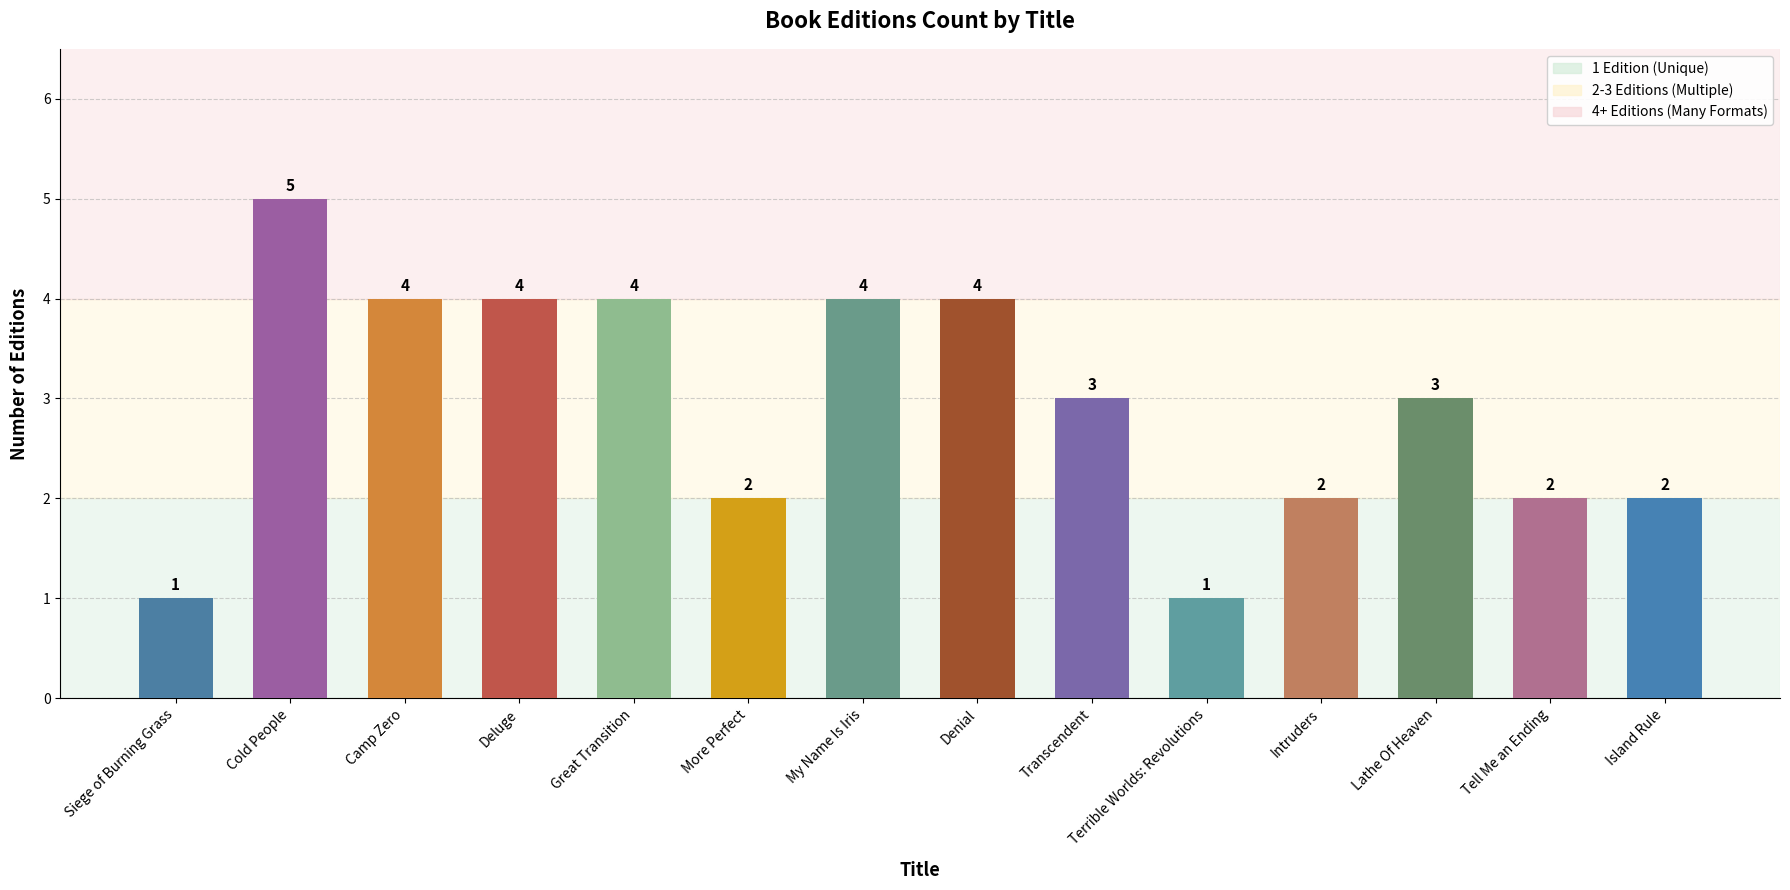

What is the sum of all values?

41